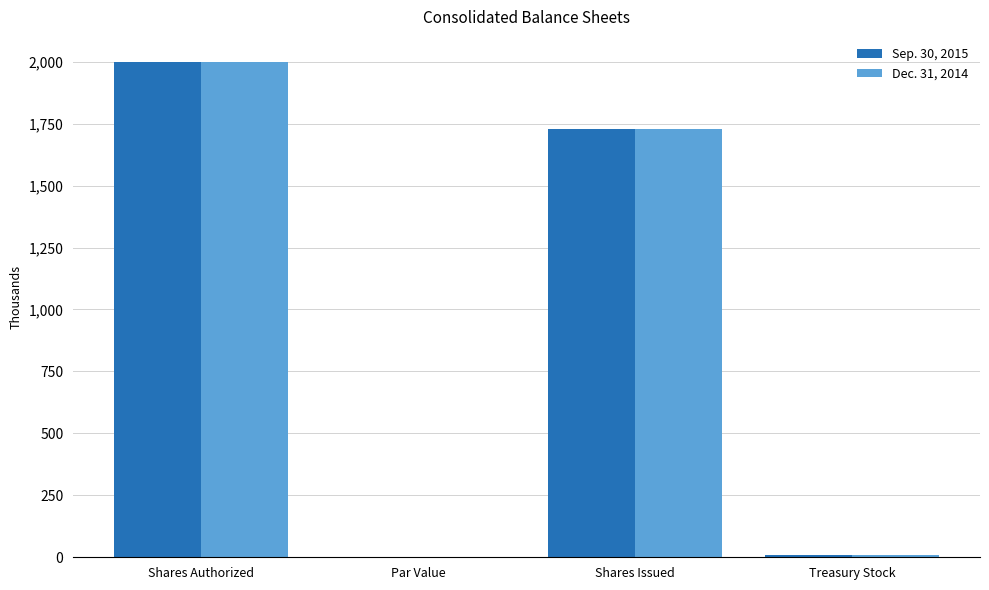

Does the chart contain stacked bars?

No